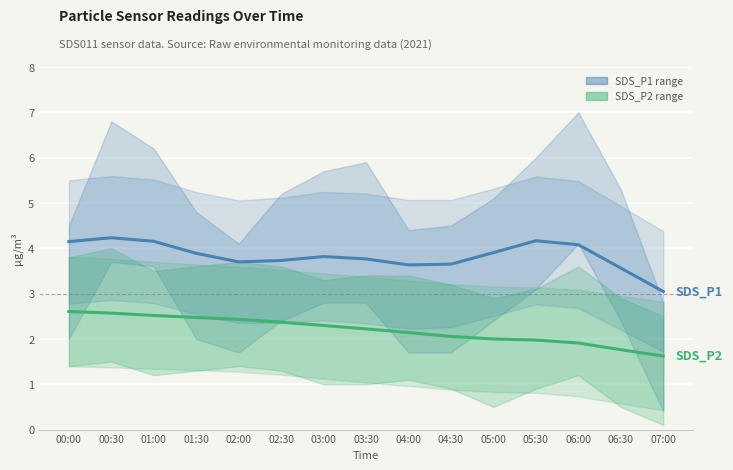

Where is the first local maximum for SDS_P1?

00:30